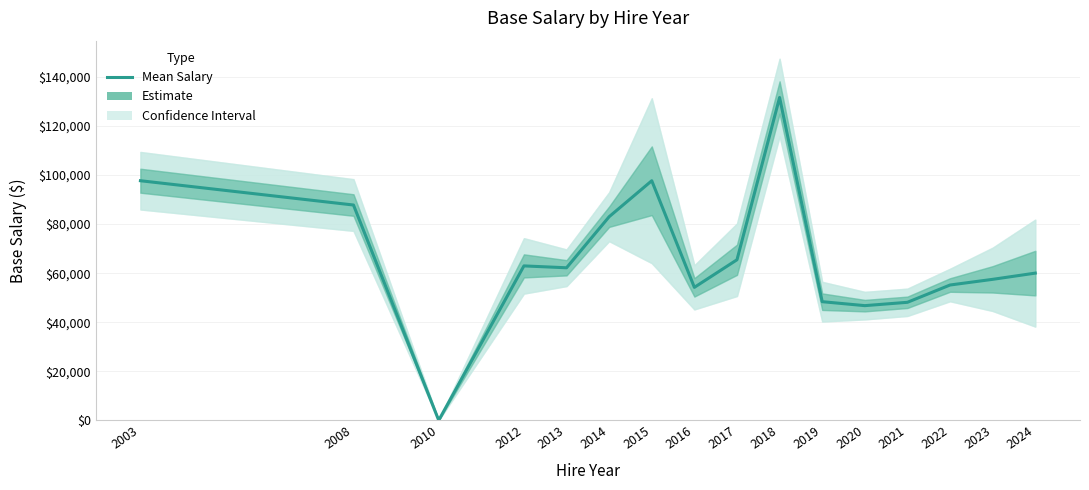

True or false: the data shows 127432.3 at 2003.

False